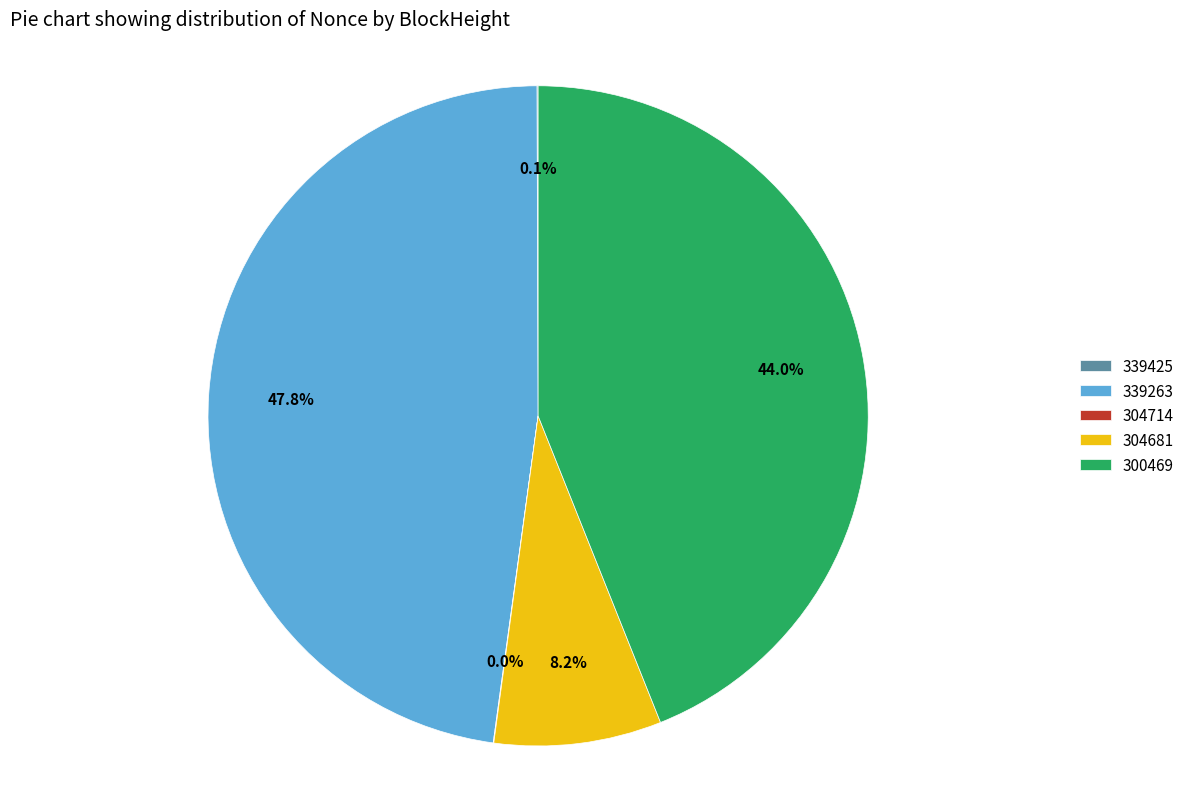

What is the largest slice in the pie chart?

339263